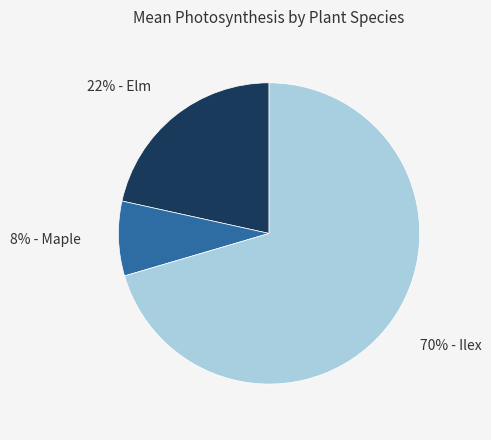

To the nearest percent, what is the average slice percentage?

33%